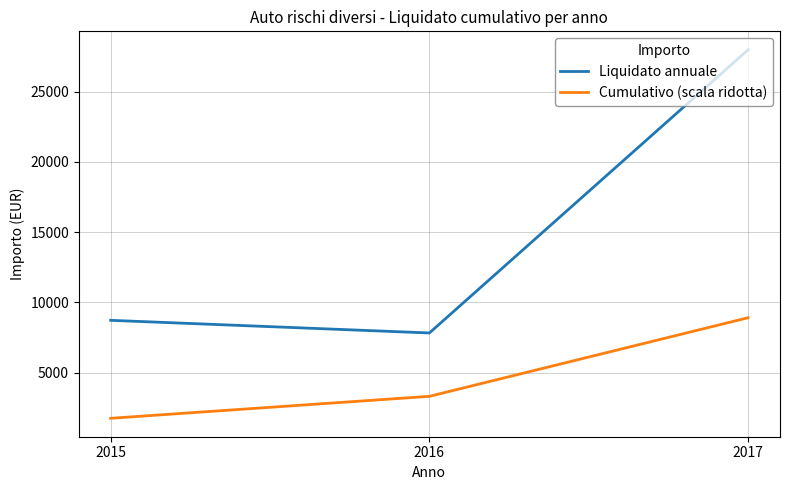

What is the difference between the highest and lowest values at 2017?

19072.5